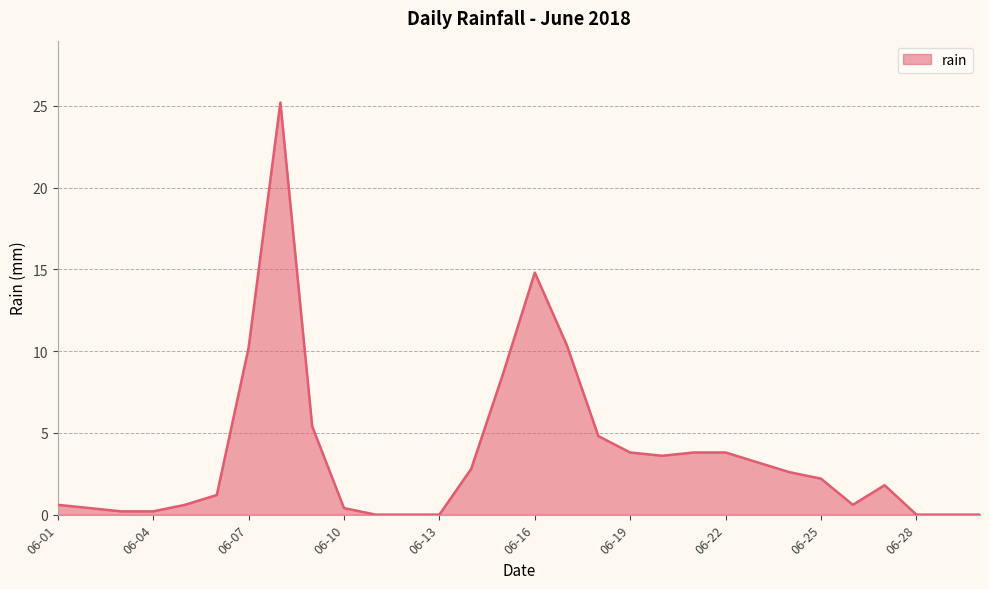

Reading right to left, list all the values displayed in this chart.

0.0	0.0	0.0	1.8	0.6	2.2	2.6	3.2	3.8	3.8	3.6	3.8	4.8	10.4	14.8	8.6	2.8	0.0	0.0	0.0	0.4	5.4	25.2	10.2	1.2	0.6	0.2	0.2	0.4	0.6